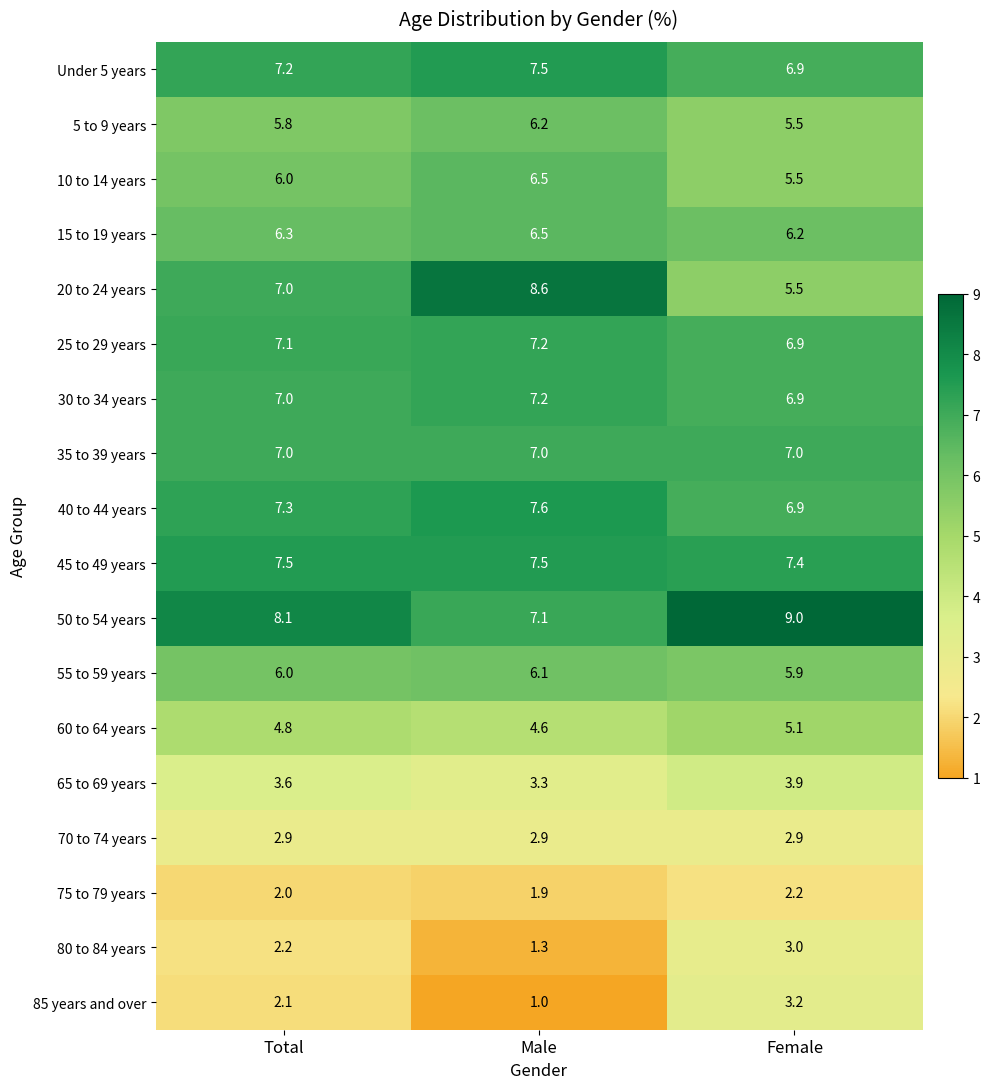

What is the spread (max minus min) of values at Total?

6.1